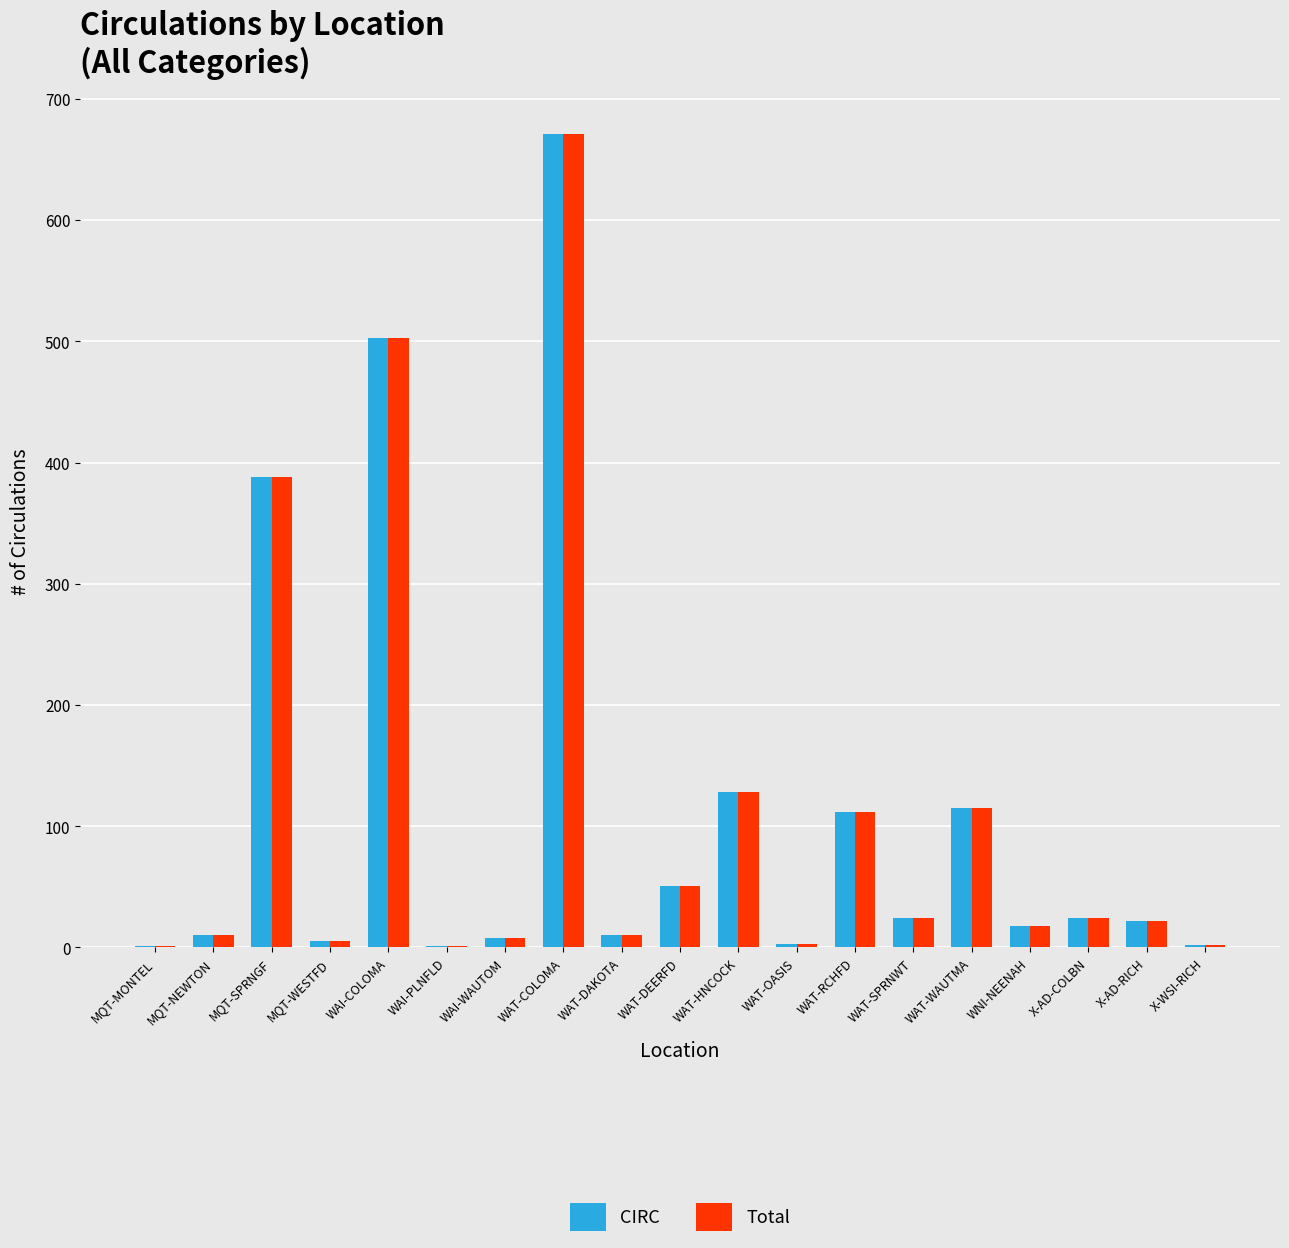

What is the sum of all CIRC values?

2096